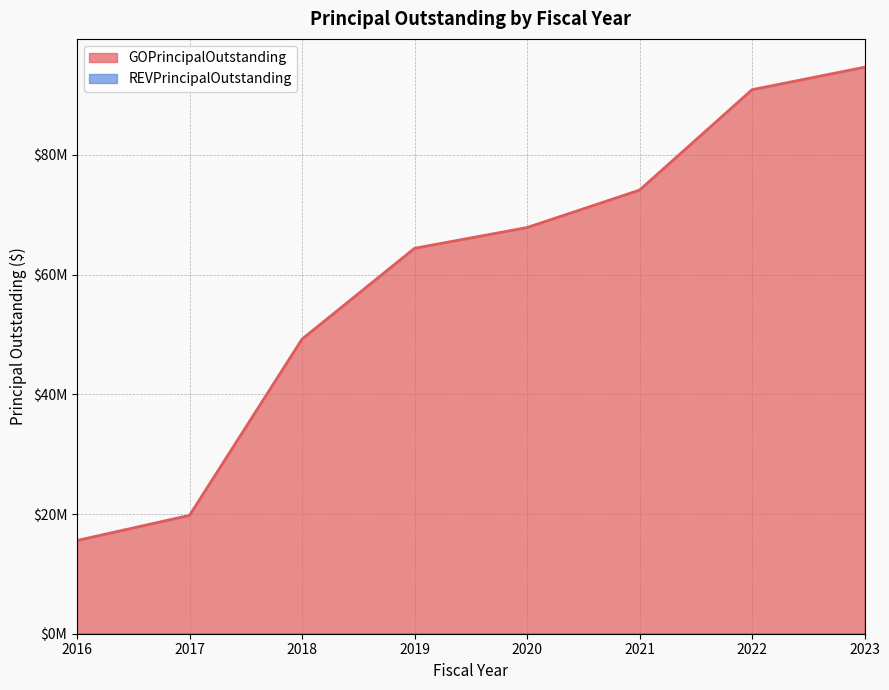

At which label does the data first exceed 67880000?

2021